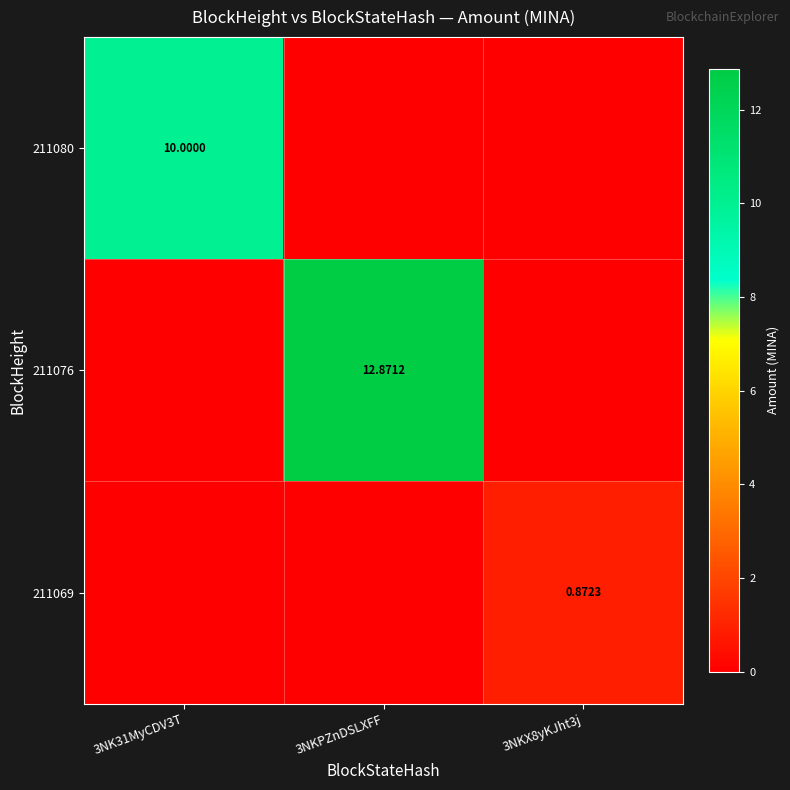

The value of 211069 at 3NKX8yKJht3j is 1.5. True or false?

False